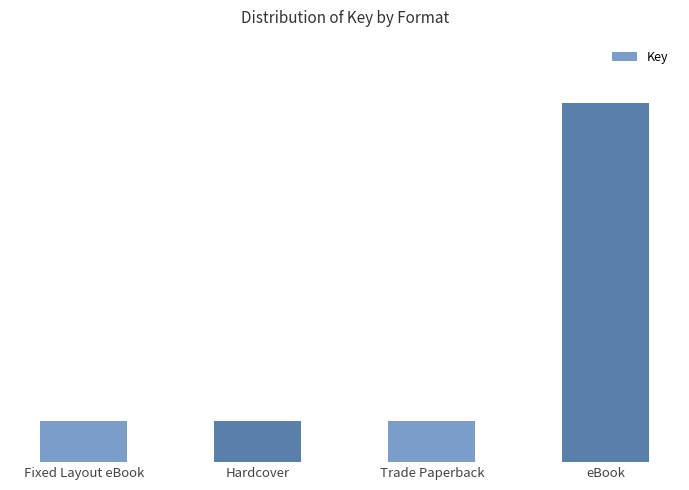

Does the chart contain any negative values?

No